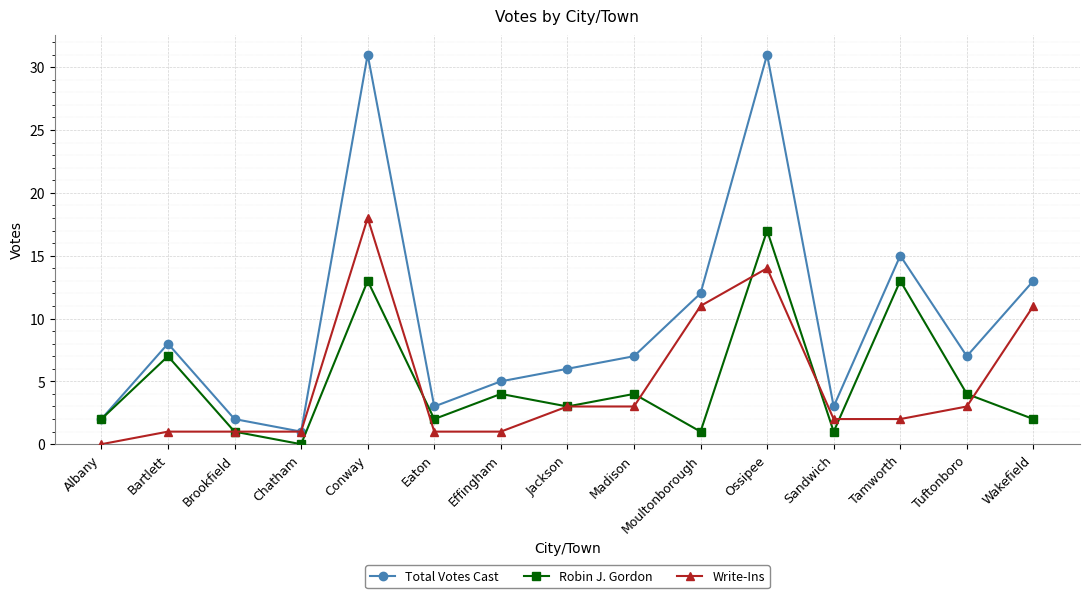

Rank the series at Ossipee from highest to lowest value.

Total Votes Cast, Robin J. Gordon, Write-Ins